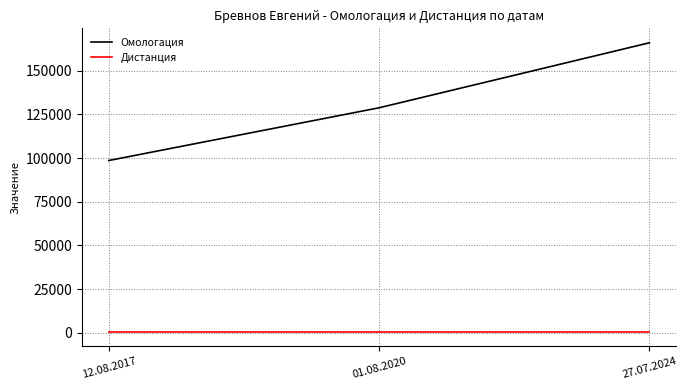

At 27.07.2024, list the series in order from largest to smallest.

Омологация, Дистанция